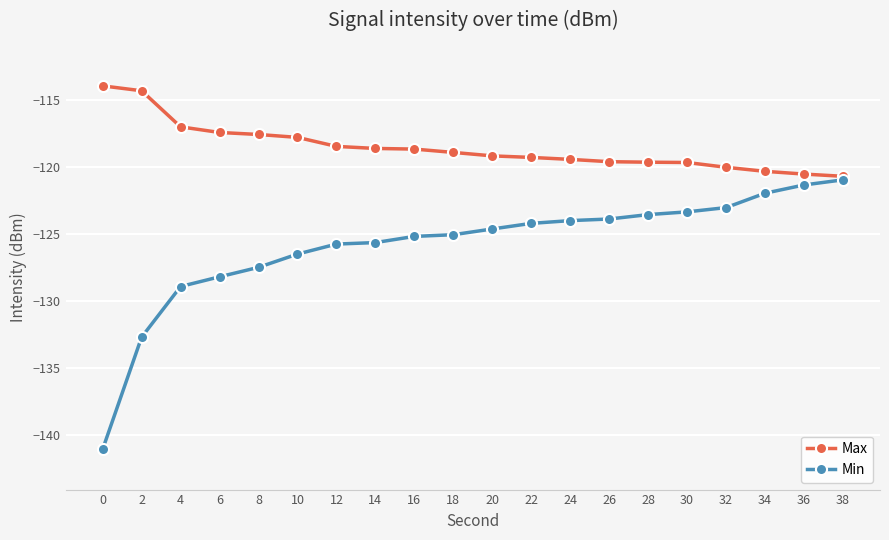

What is the difference between the highest and lowest values at 10?

8.7